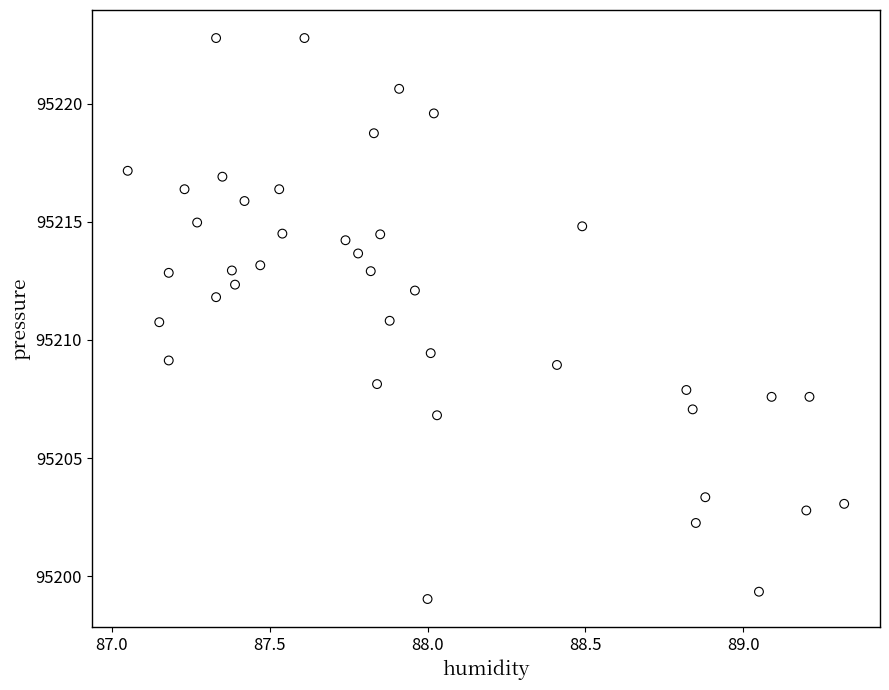

What is the range of X values (max minus min)?

2.3